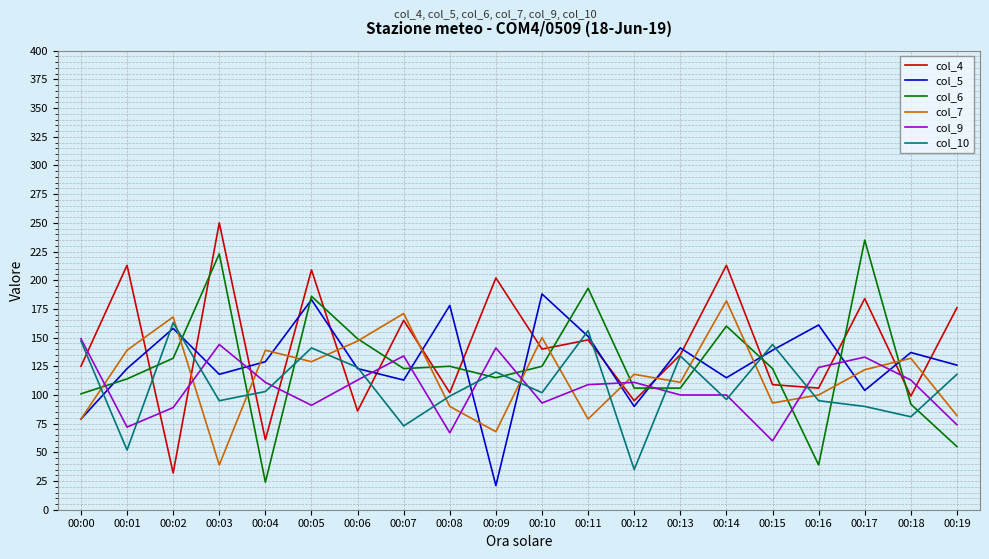

What are all the series names shown in the legend?

col_4, col_5, col_6, col_7, col_9, col_10